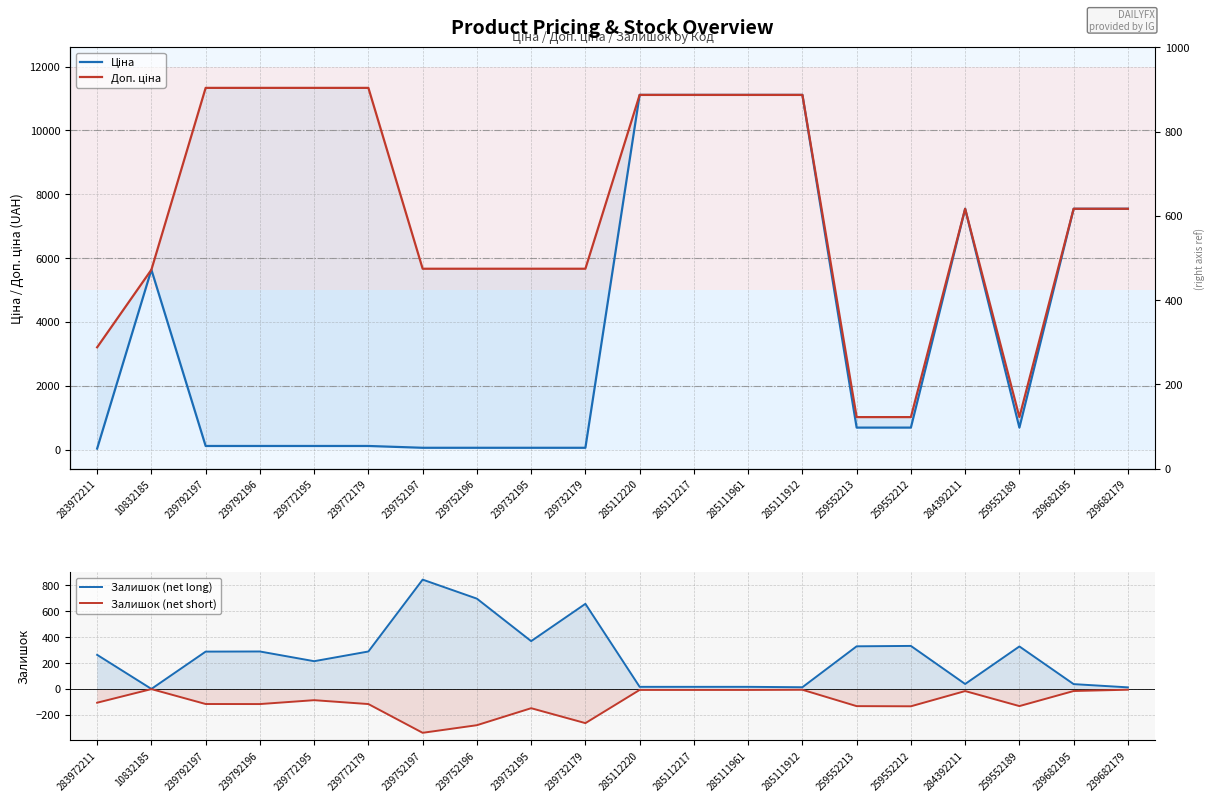

True or false: Залишок (net short) and Доп. ціна cross at least once.

False